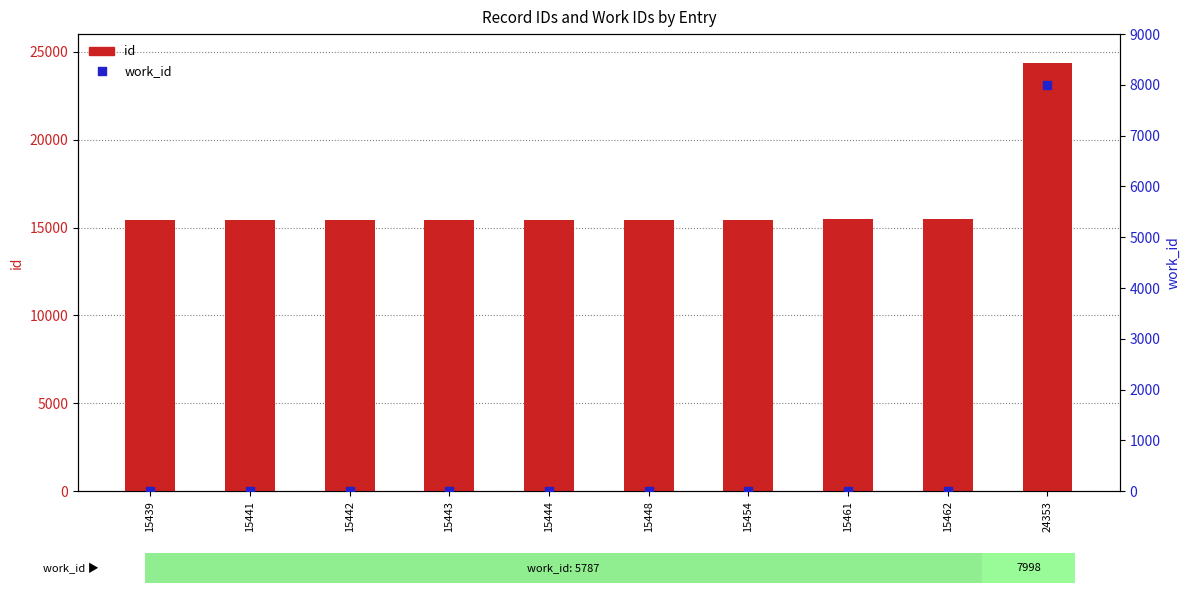

Which series has the largest total across all categories?

id